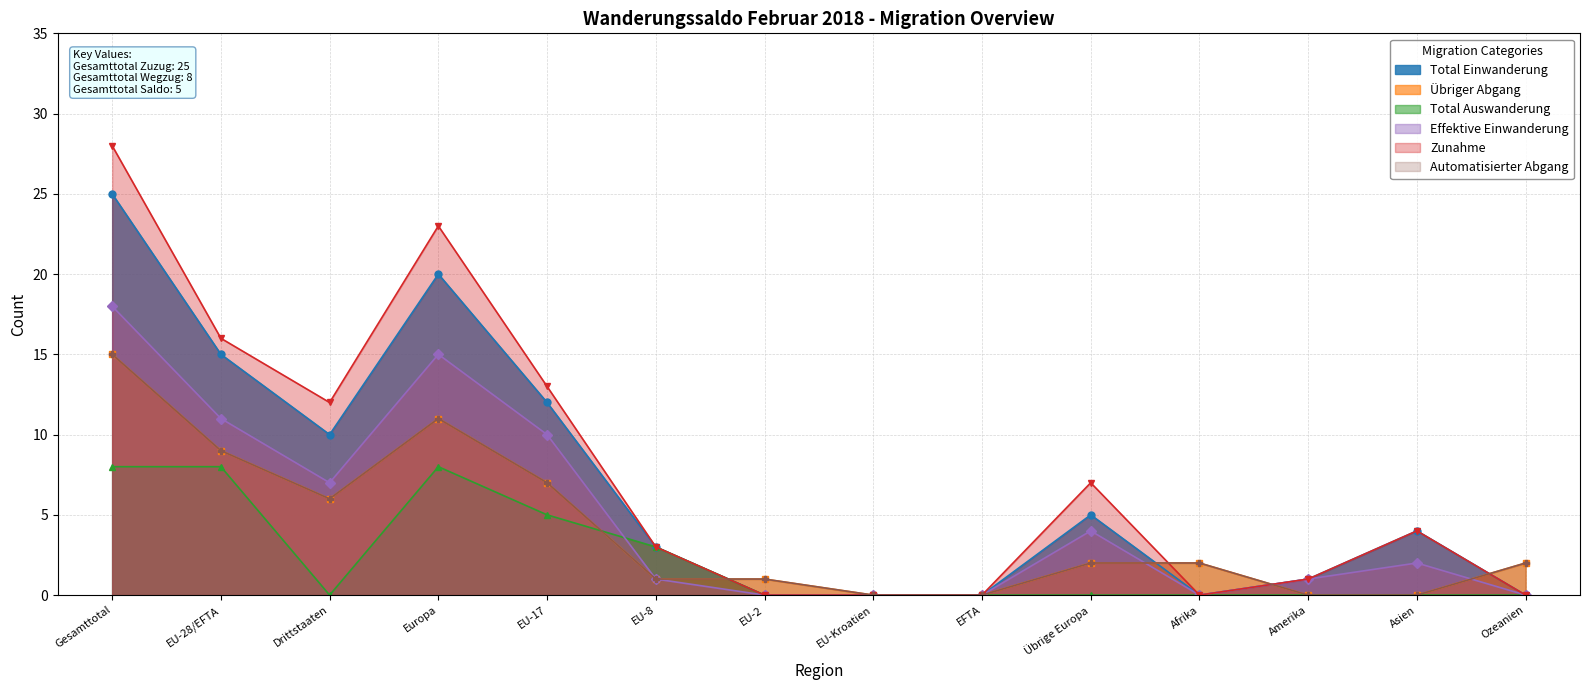

The value of Effektive Einwanderung at EU-17 is 15. True or false?

False